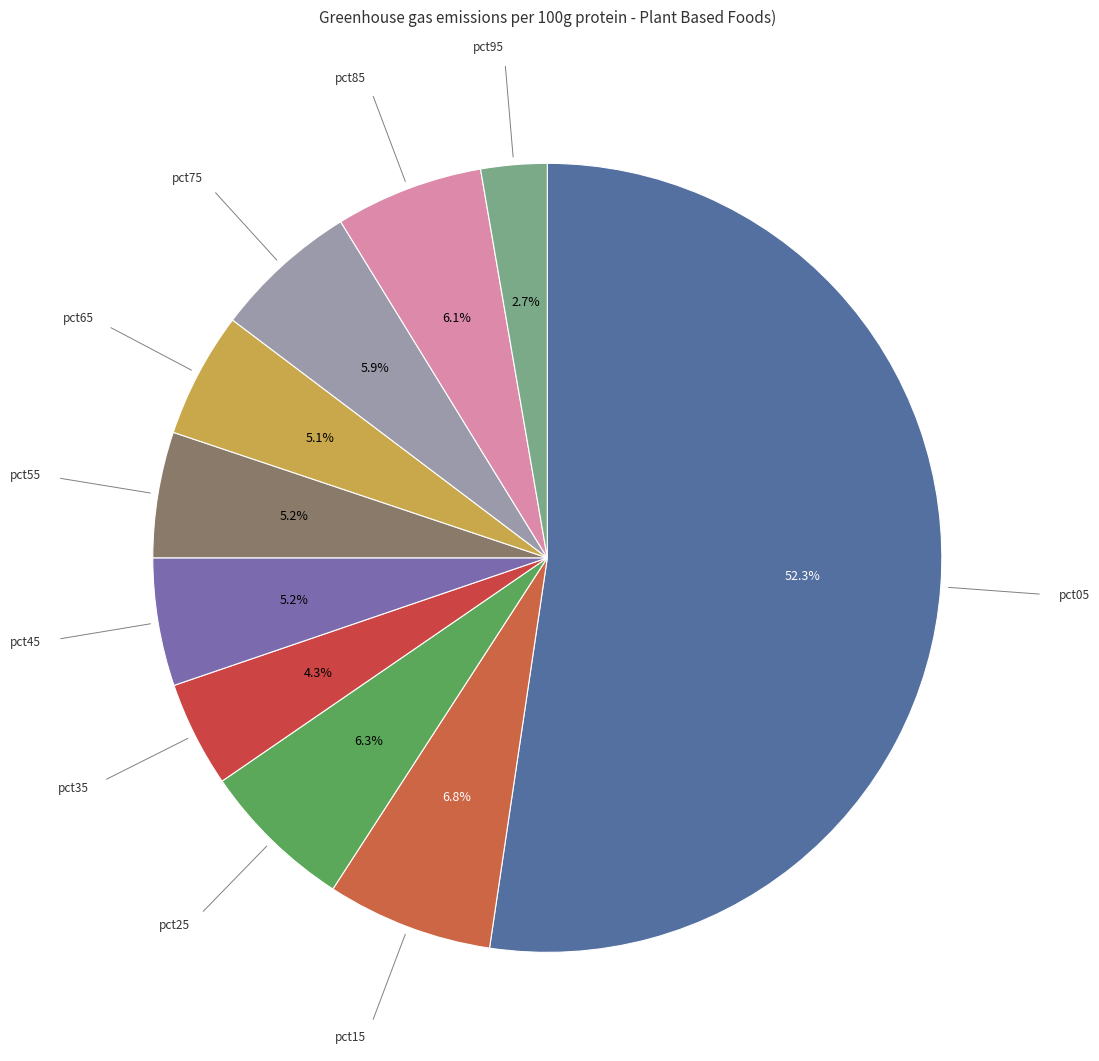

How many segments does this pie chart have?

10